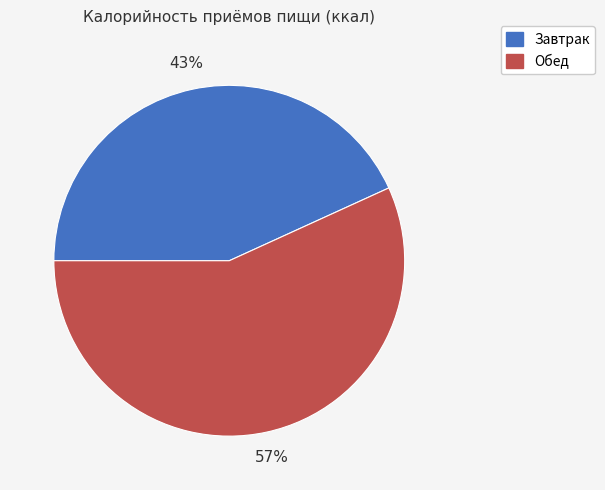

Count the number of slices in the pie.

2